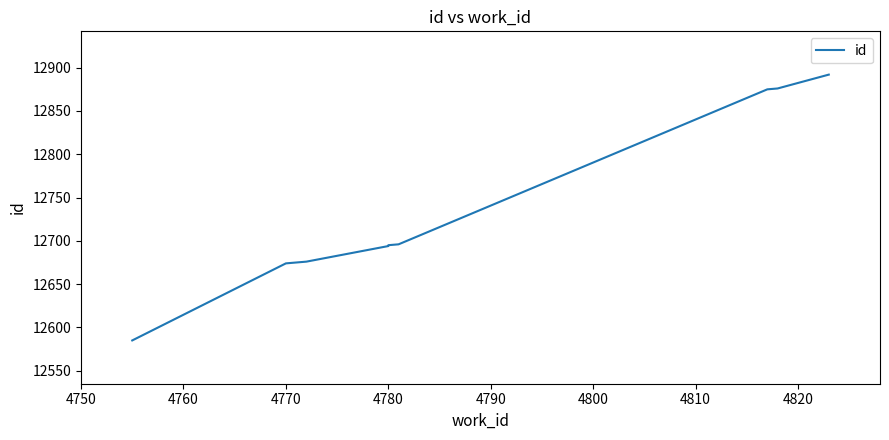

How many data points are above 12695?

4